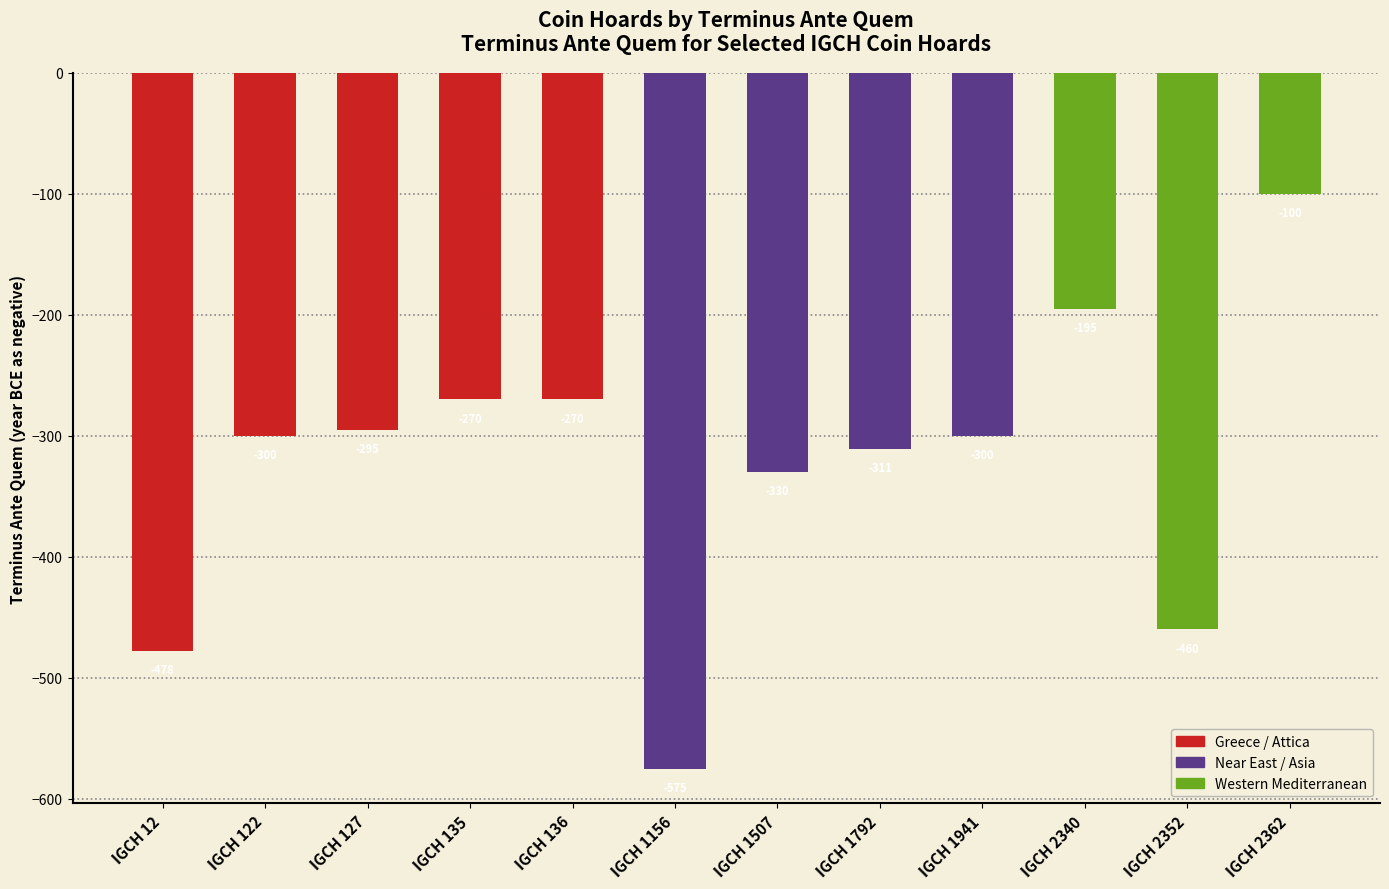

Is it true that the value at IGCH 12 is -836?

False